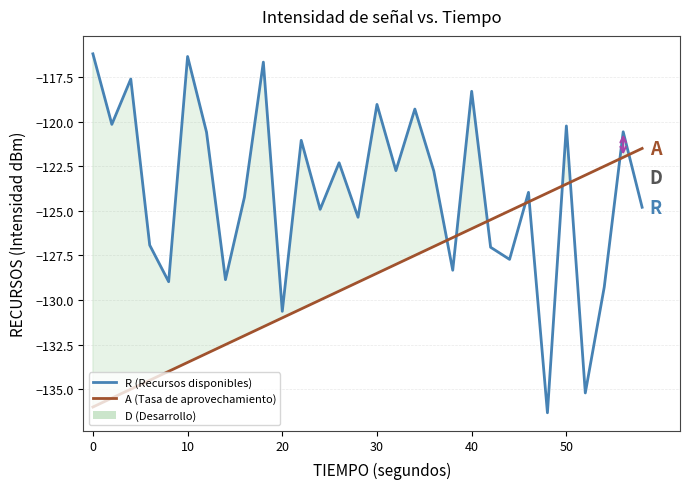

What is the smallest value displayed?

-136.3